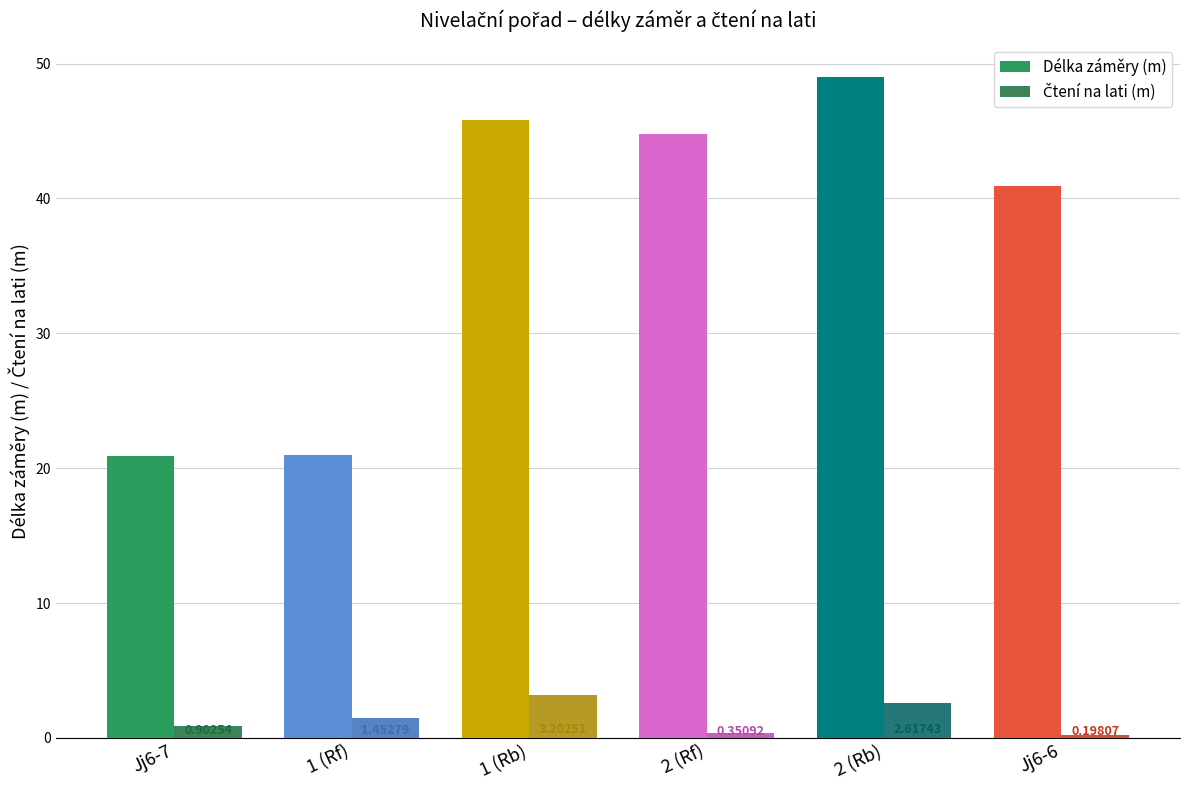

List the labels in order of Délka záměry (m) value, smallest first.

Jj6-7, 1 (Rf), Jj6-6, 2 (Rf), 1 (Rb), 2 (Rb)